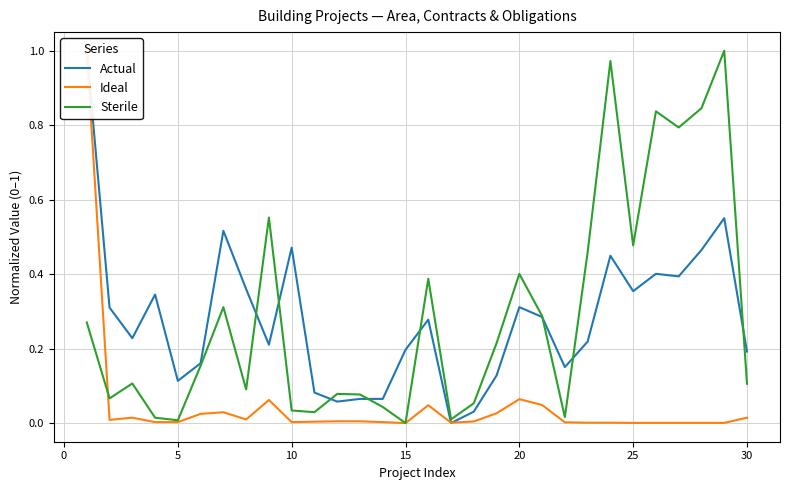

What is the sum of all Actual values?

8.4